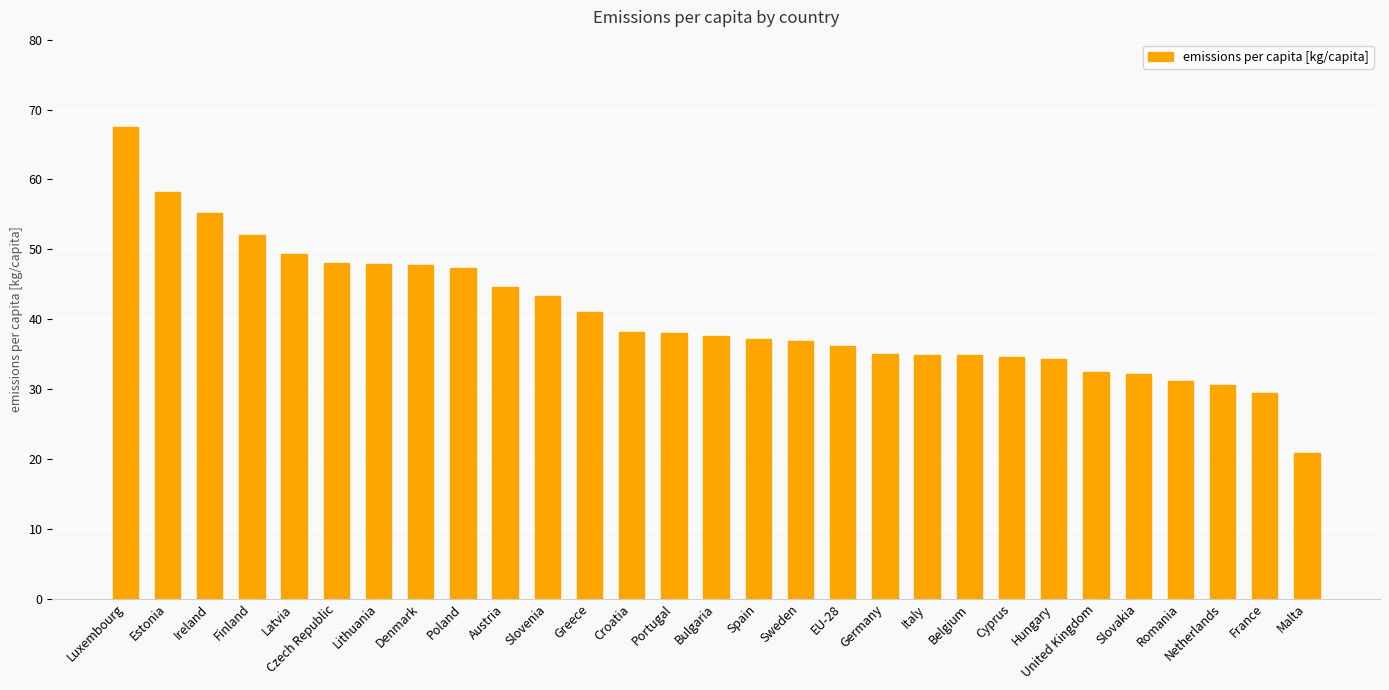

The value at Bulgaria is 37.6. True or false?

True